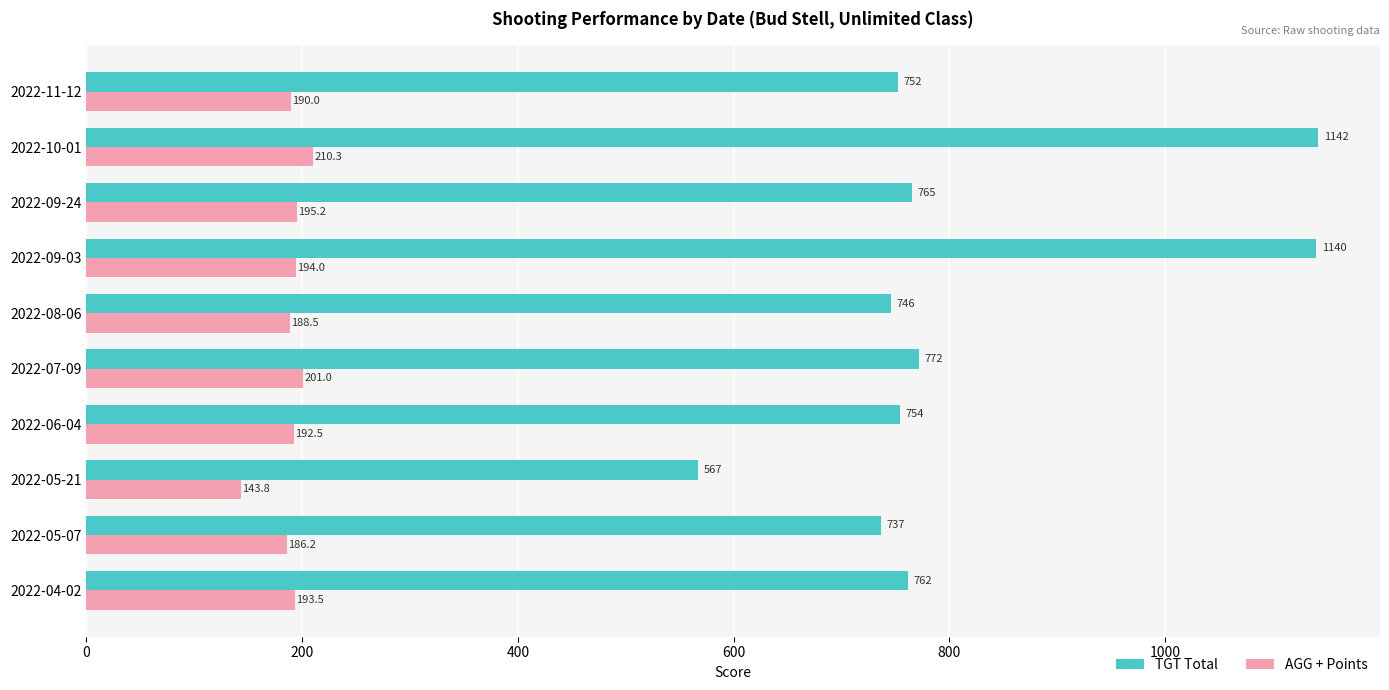

At which label is TGT Total closest to 854?

2022-07-09